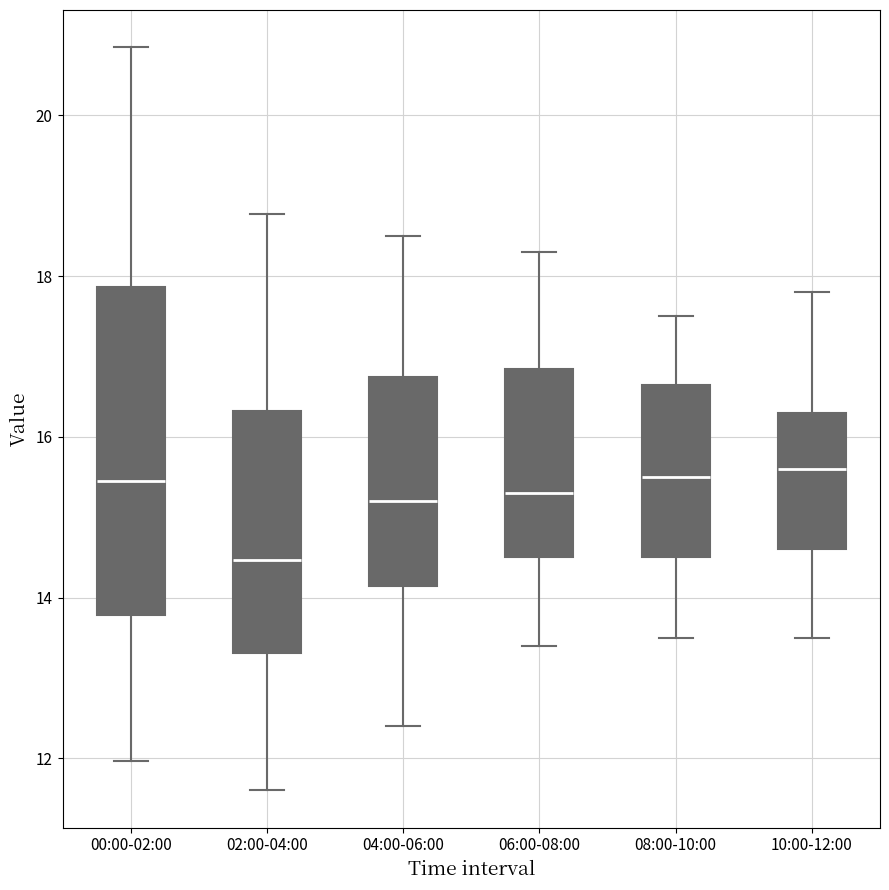

Comparing the boxes themselves (not the whiskers), which one is the tallest?

00:00-02:00